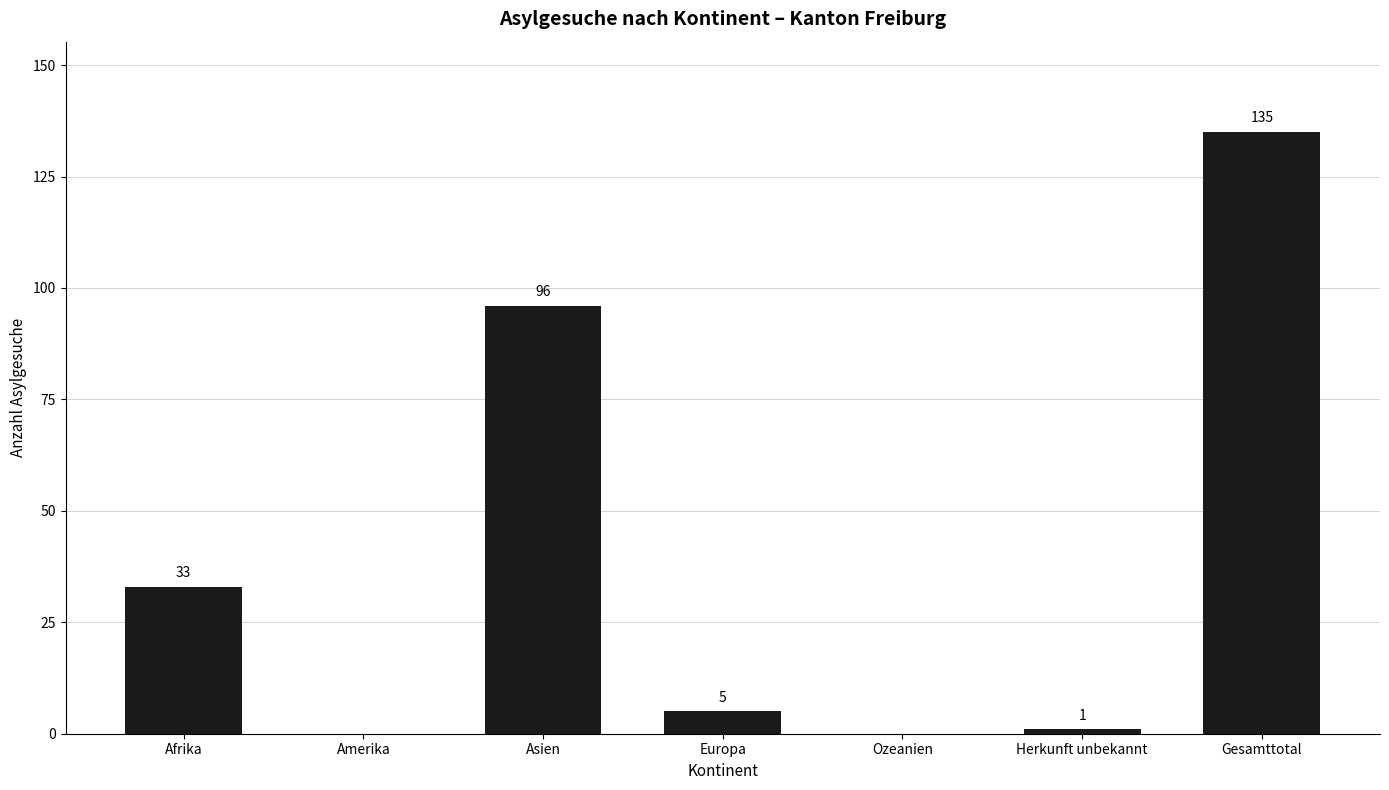

How many values are above zero?

5